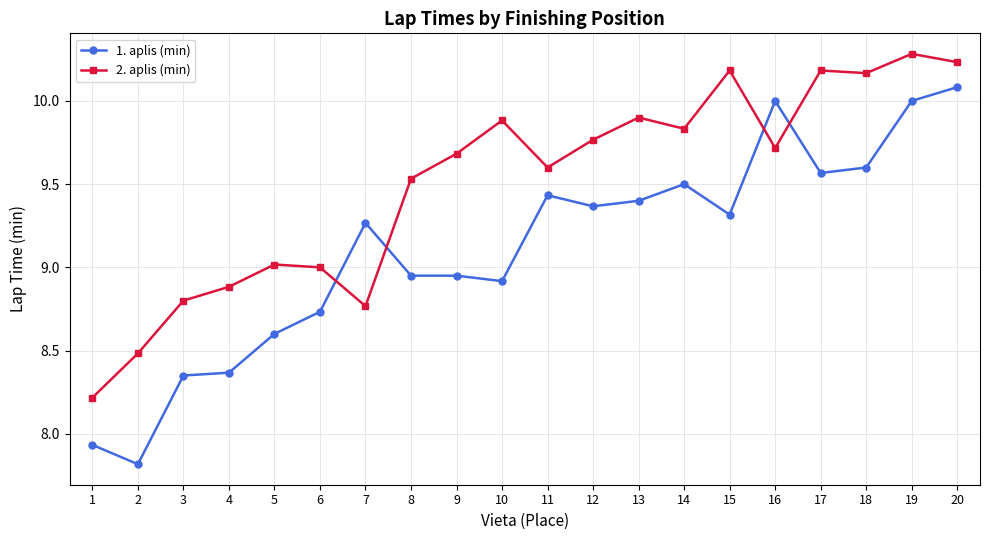

True or false: 1. aplis (min) has a value of 2.2 at 1.

False